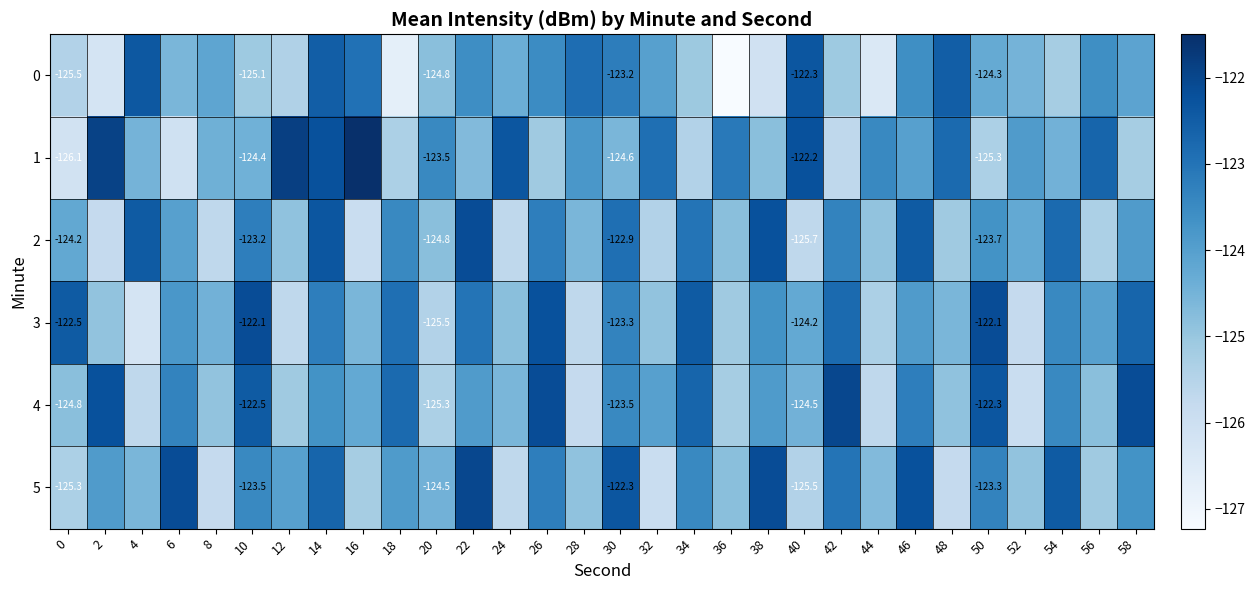

How many data points in 5 are less than -123?

23